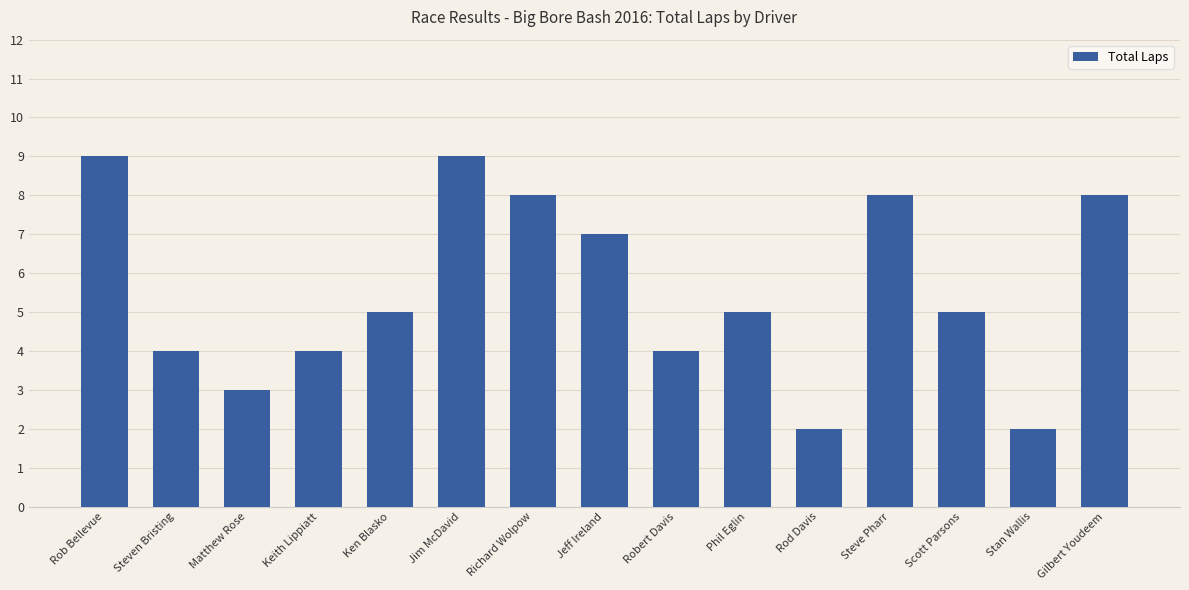

What is the change in value from Robert Davis to Scott Parsons?

+1